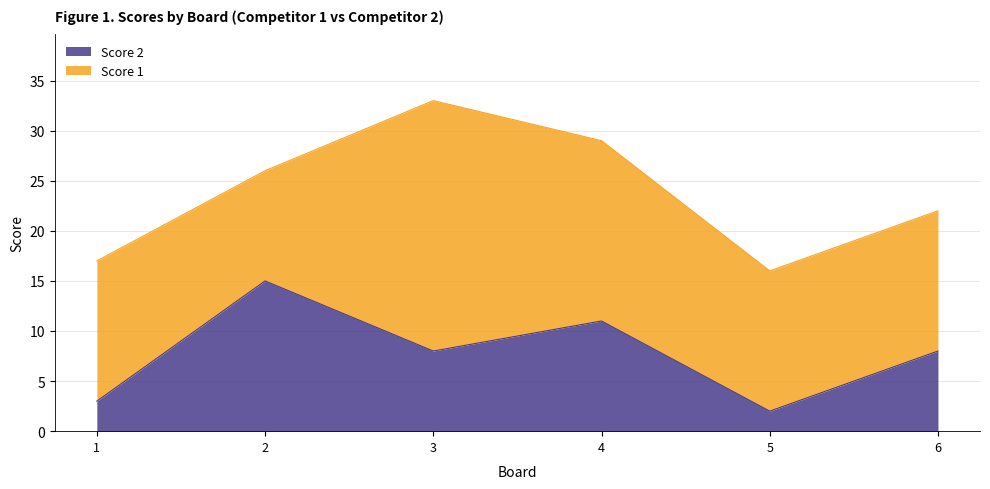

What is the difference between the maximum and minimum values?

13